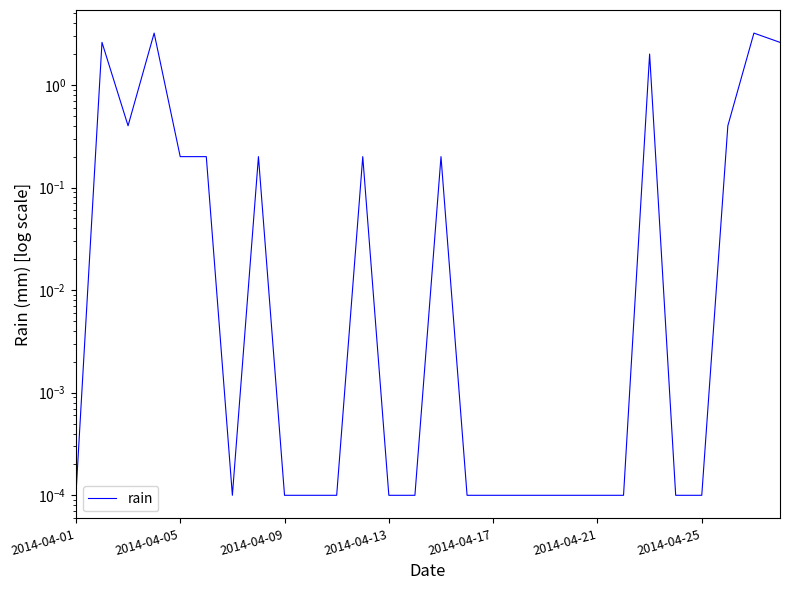

At which category does the chart reach its minimum across all series?

2014-04-01